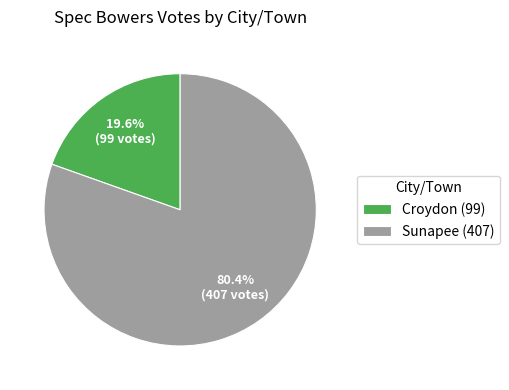

Rank the categories by value from lowest to highest.

Croydon, Sunapee